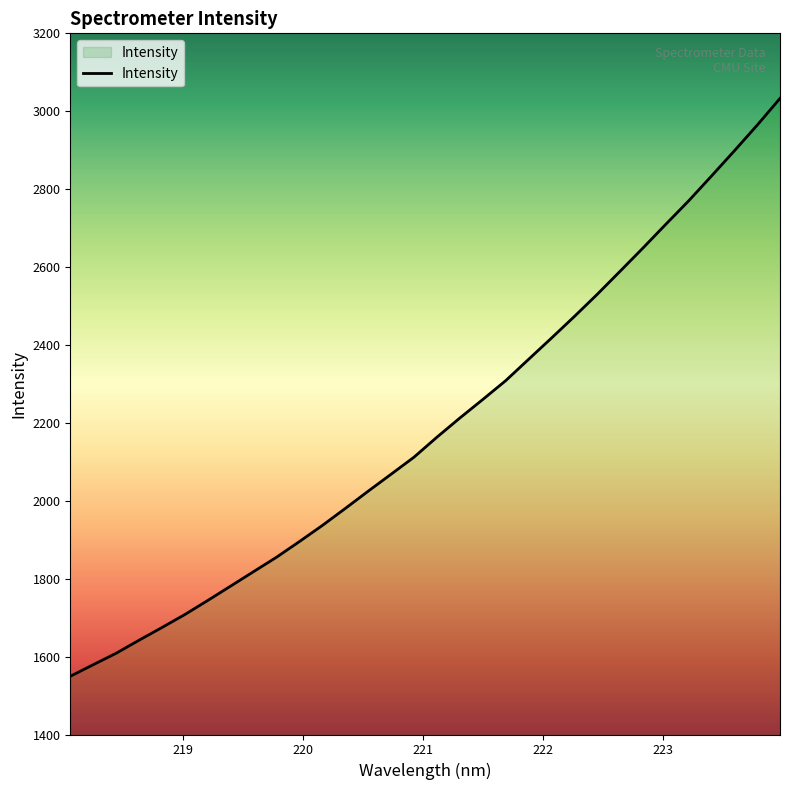

What is the smallest value displayed?

1549.5